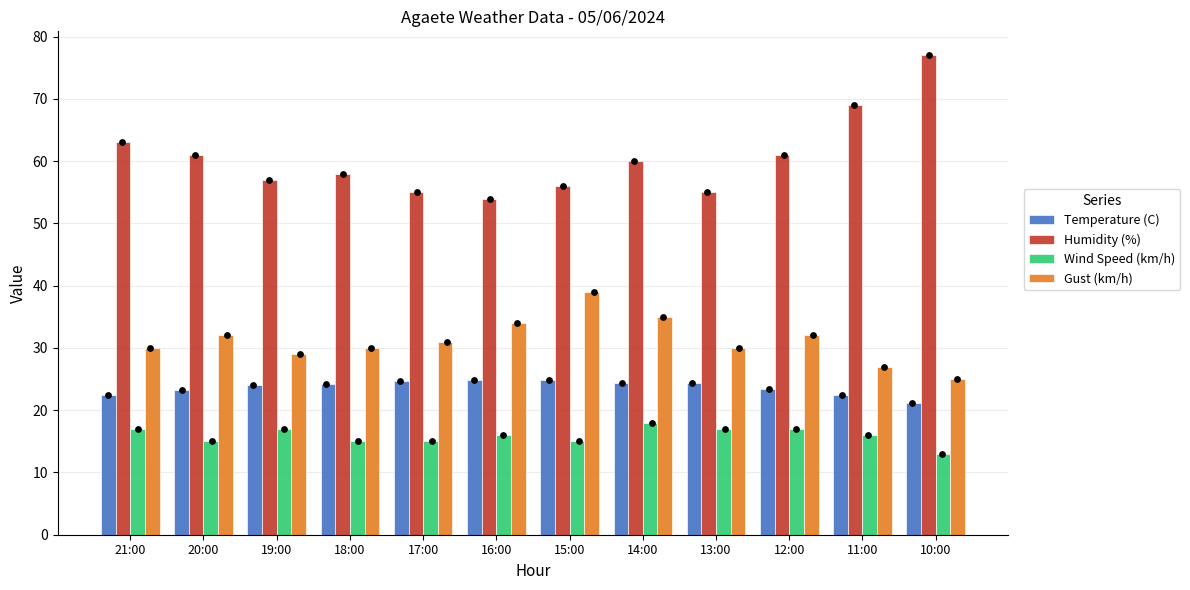

At how many categories does at least one series exceed 15?

12